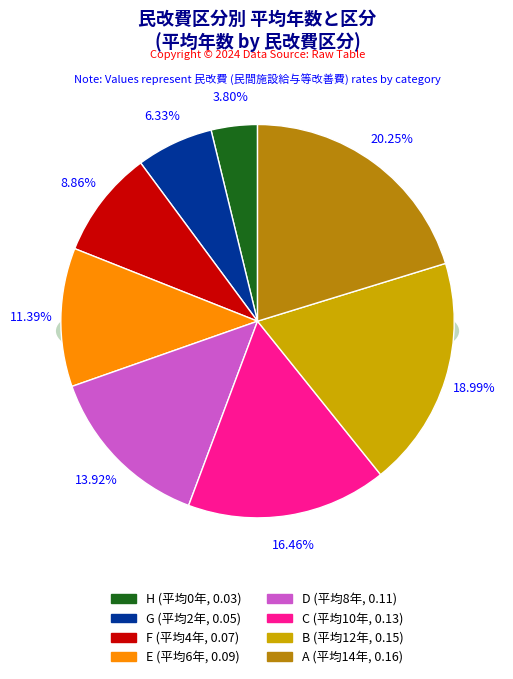

Combined, what portion of the pie is H and E?

15.2%